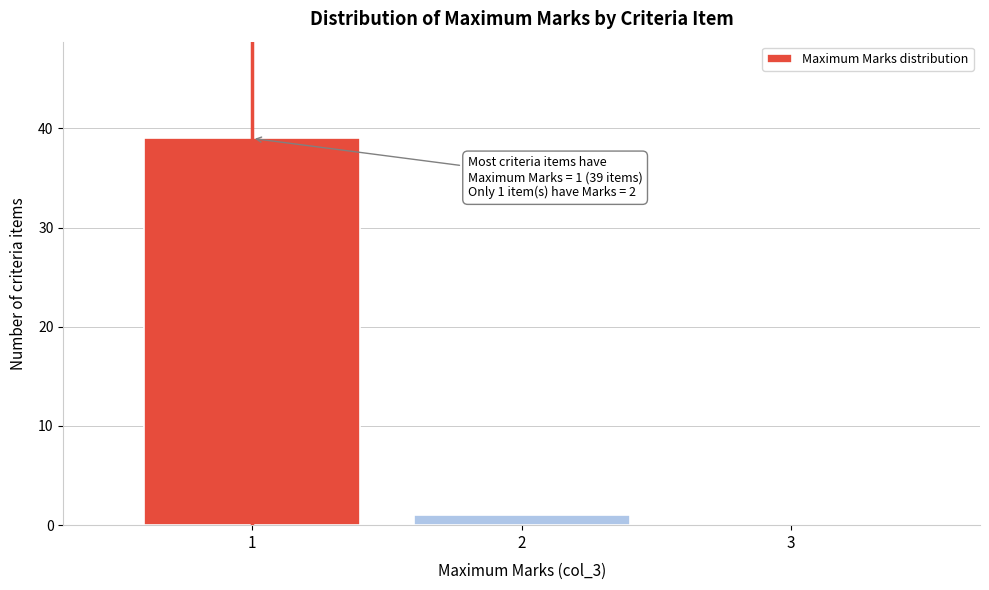

Over which range of the x-axis is the bar tallest?

0.5 to 1.5